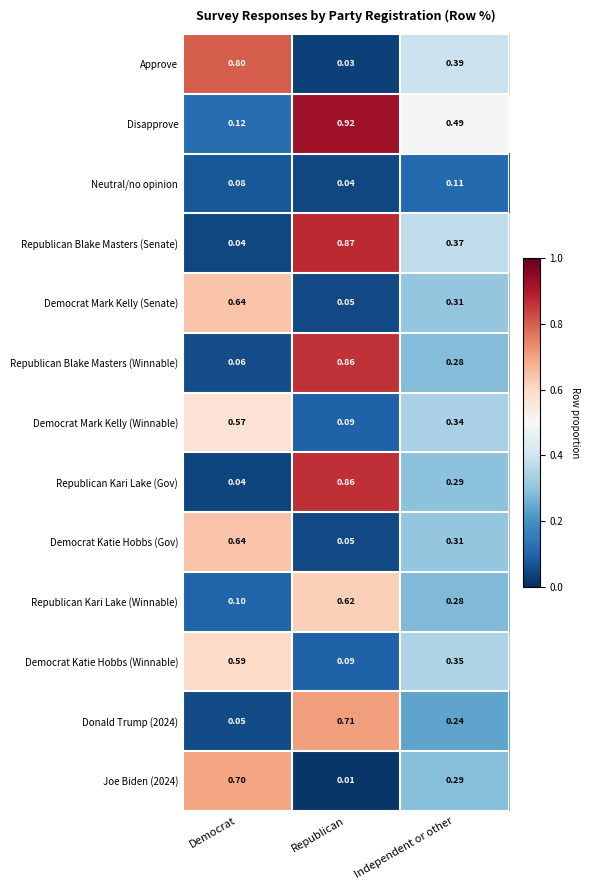

Where is Democrat Mark Kelly (Senate) nearest to the value 0?

Republican